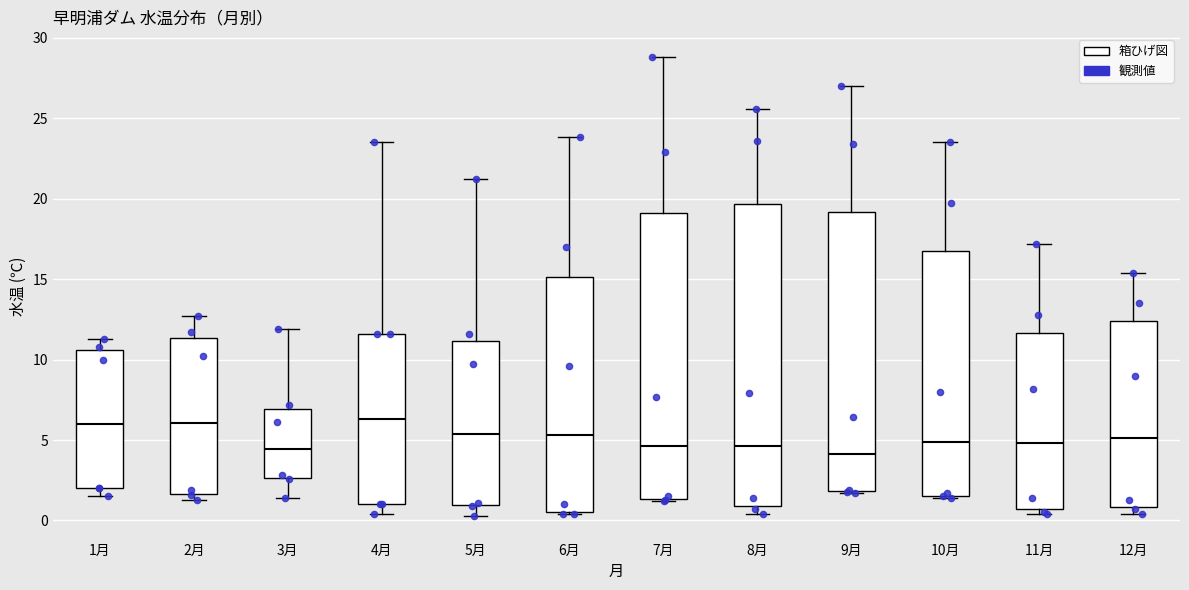

Reading left to right, transcribe this box plot: for each box, give where its median line is, the range the box spans, and where its two whiskers end, as read against the y-axis. The values are not printed on the chart, so give them approximately, as read against the axis.

1月: median 6.0, box 2.0 to 10.5, whiskers 1.5 to 11.5
2月: median 6.0, box 1.5 to 11.5, whiskers 1.5 (just below the box's lower edge) to 12.5
3月: median 4.5, box 2.5 to 7.0, whiskers 1.5 to 12.0
4月: median 6.5, box 1.0 to 11.5, whiskers 0.5 to 23.5
5月: median 5.5, box 1.0 to 11.0, whiskers 0.5 to 21.0
6月: median 5.5, box 0.5 to 15.0, whiskers 0.5 (just below the box's lower edge) to 24.0
7月: median 4.5, box 1.5 to 19.0, whiskers 1.0 to 29.0
8月: median 4.5, box 1.0 to 19.5, whiskers 0.5 to 25.5
9月: median 4.0, box 2.0 to 19.0, whiskers 1.5 to 27.0
10月: median 5.0, box 1.5 to 17.0, whiskers 1.5 (just below the box's lower edge) to 23.5
11月: median 5.0, box 0.5 to 11.5, whiskers 0.5 (just below the box's lower edge) to 17.0
12月: median 5.0, box 1.0 to 12.5, whiskers 0.5 to 15.5